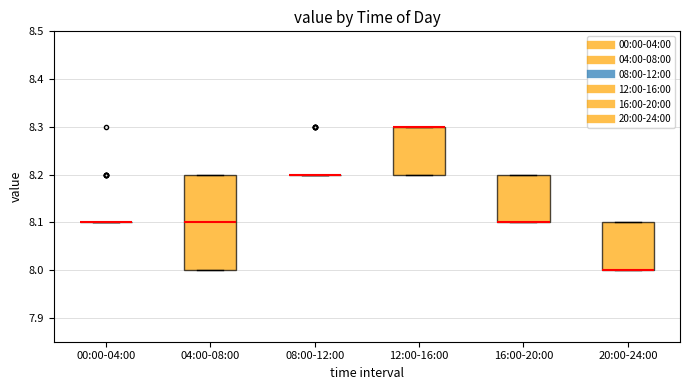

Reading left to right, read every box against the y-axis: the position of its median line, the range the box covers, and the ends of its whiskers. The values are not printed on the chart, so give them approximately, as read against the axis.

00:00-04:00: box collapsed to a line at 8.1, whiskers 8.1 to 8.1
04:00-08:00: median 8.1, box 8.0 to 8.2, whiskers 8.0 to 8.2
08:00-12:00: box collapsed to a line at 8.2, whiskers 8.2 to 8.2
12:00-16:00: median 8.3 (drawn on the box's upper edge), box 8.2 to 8.3, whiskers 8.2 to 8.3
16:00-20:00: median 8.1 (drawn on the box's lower edge), box 8.1 to 8.2, whiskers 8.1 to 8.2
20:00-24:00: median 8.0 (drawn on the box's lower edge), box 8.0 to 8.1, whiskers 8.0 to 8.1